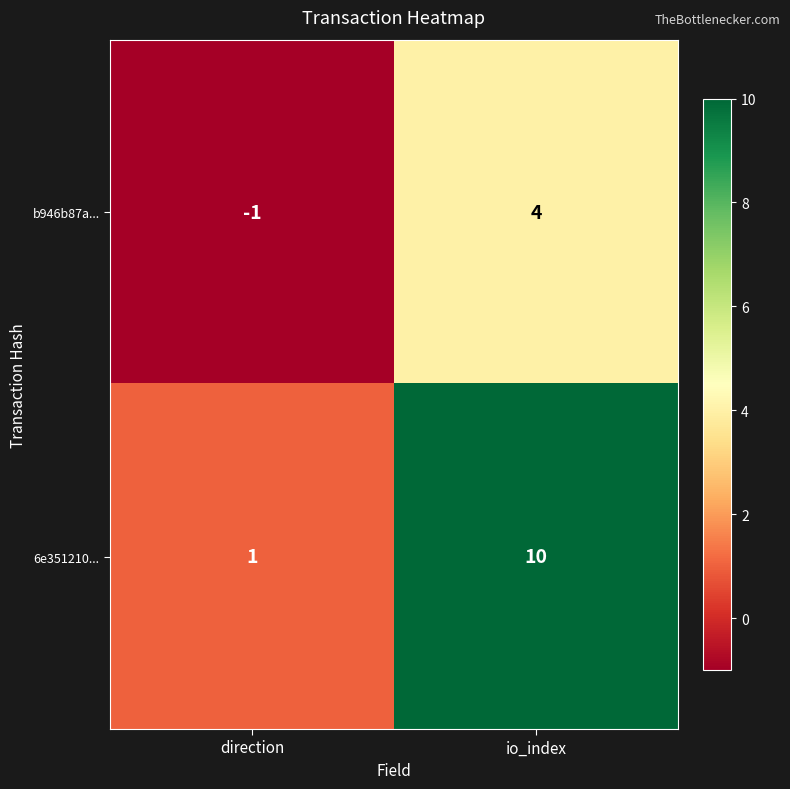

Reading left to right, list all the values displayed in this chart.

b946b87a...: direction=-1	io_index=4
6e351210...: direction=1	io_index=10